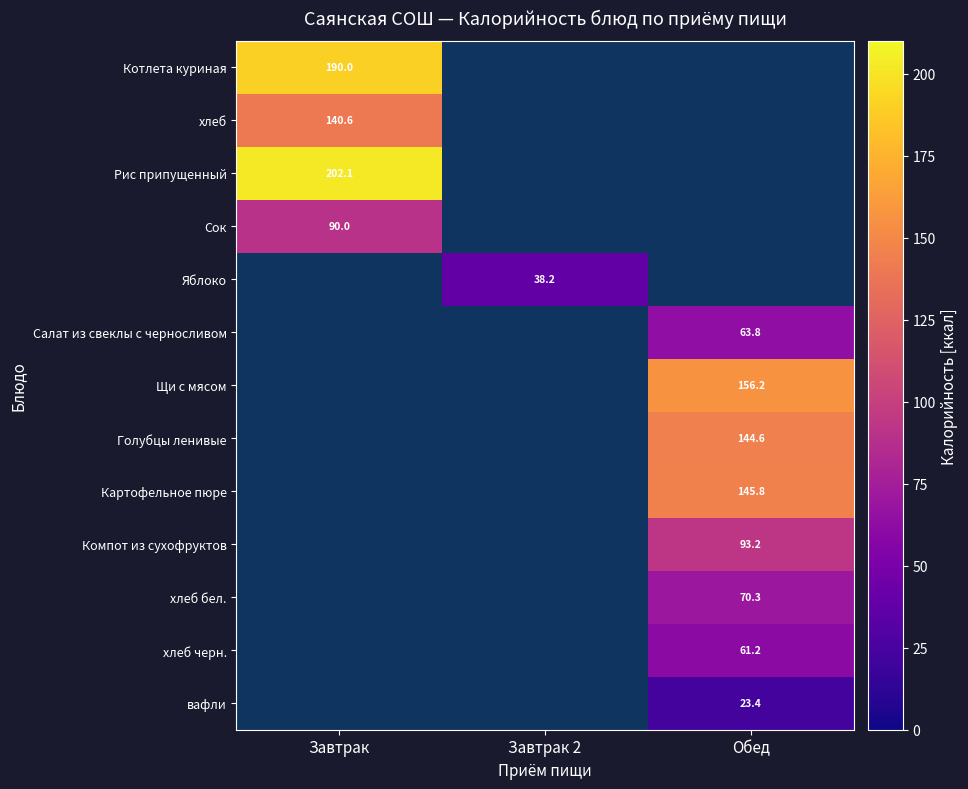

The Компот из сухофруктов series shows 93.2 at Обед. True or false?

True